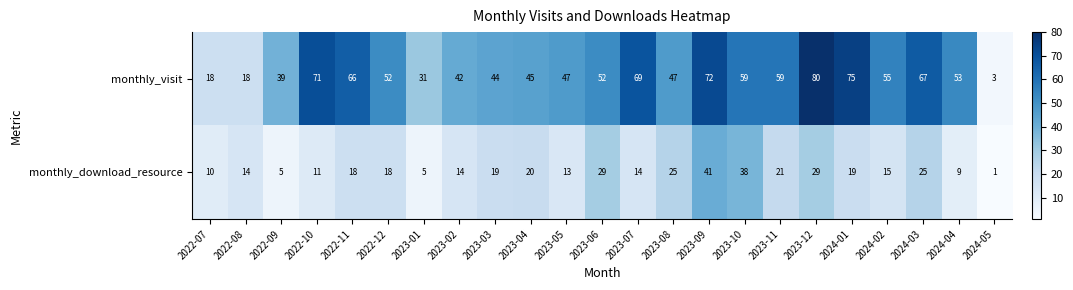

The monthly_download_resource series shows 7 at 2022-08. True or false?

False